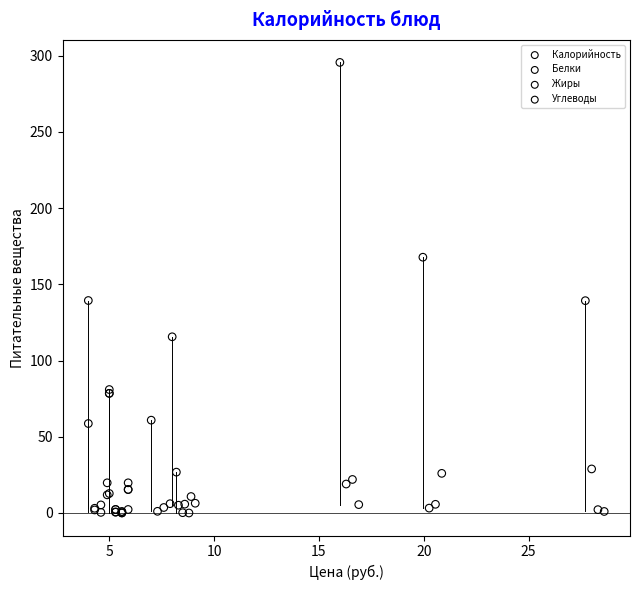

Which series contains the highest Y value?

Калорийность